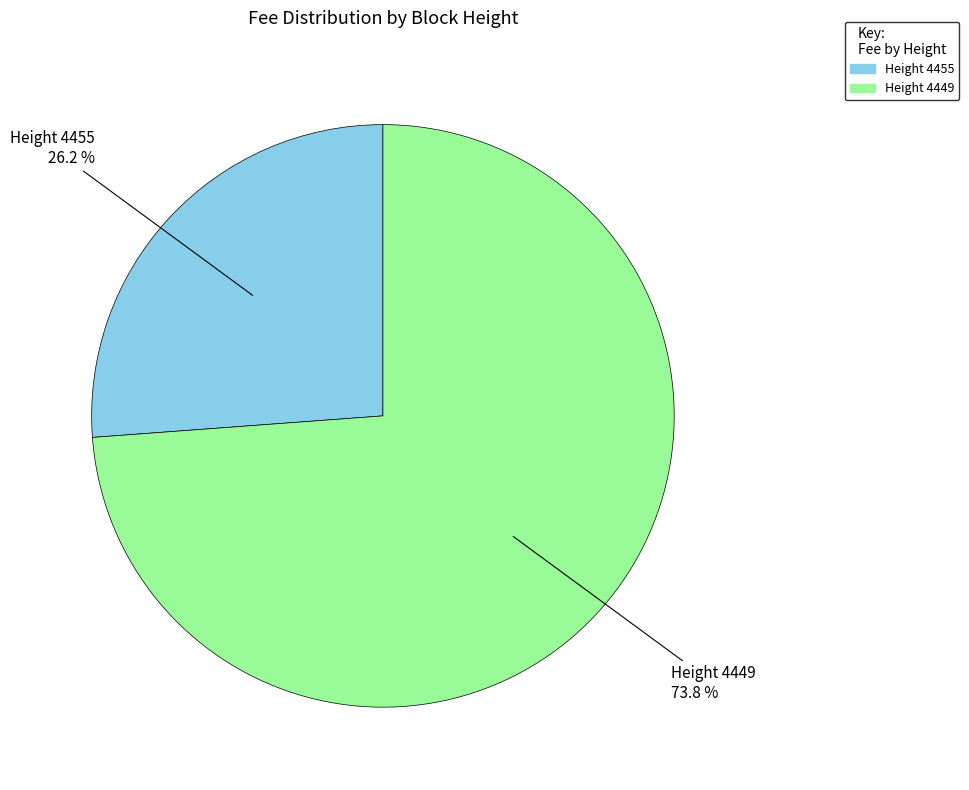

Does any single category account for the majority?

Yes